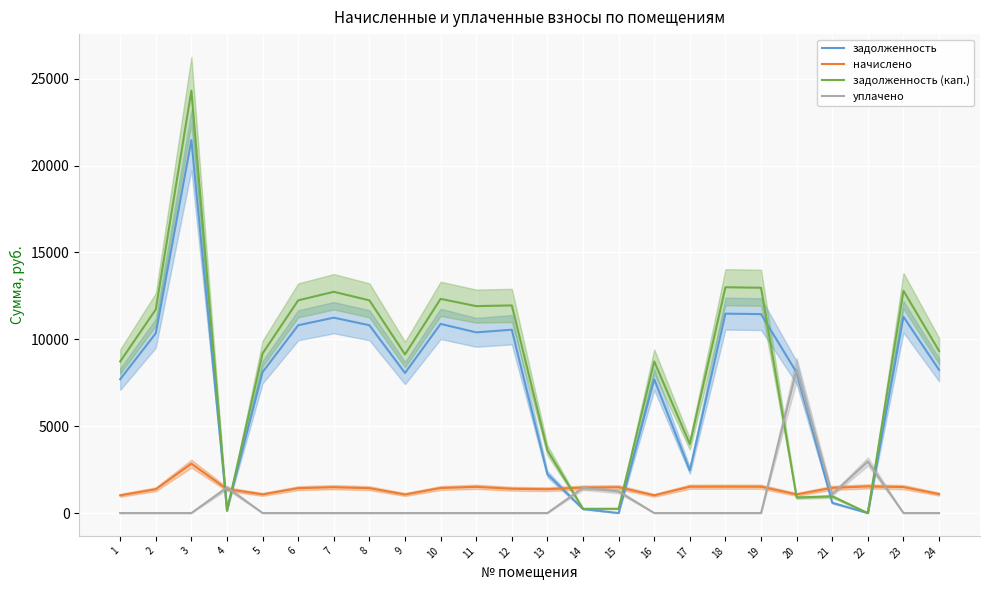

Rank the series at 16 from highest to lowest value.

задолженность (кап.), задолженность, начислено, уплачено